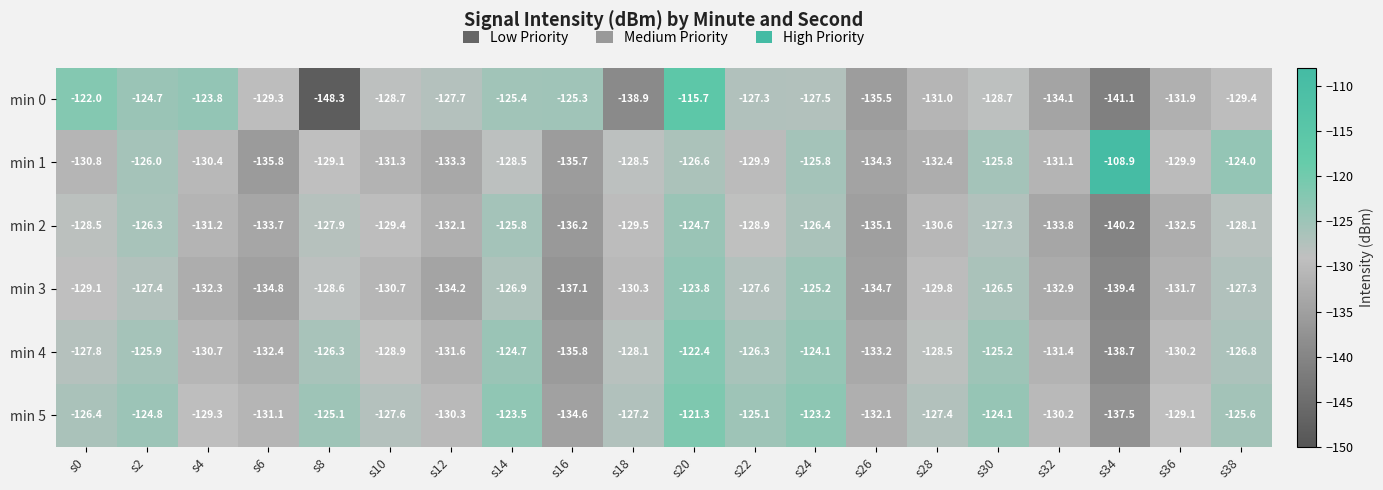

At which category is the sum across all series the highest?

s20